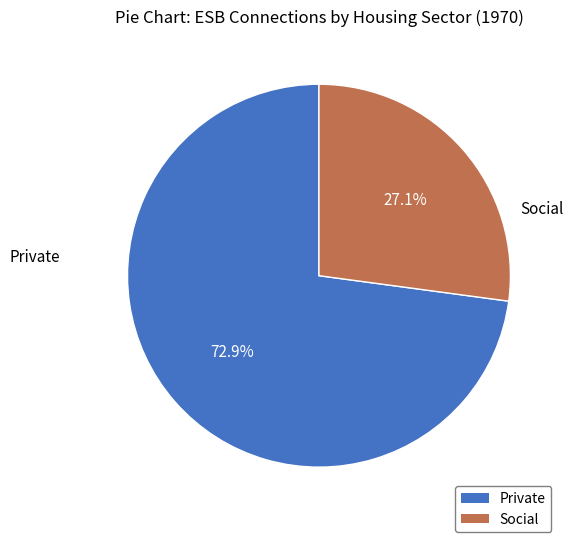

How many segments does this pie chart have?

2